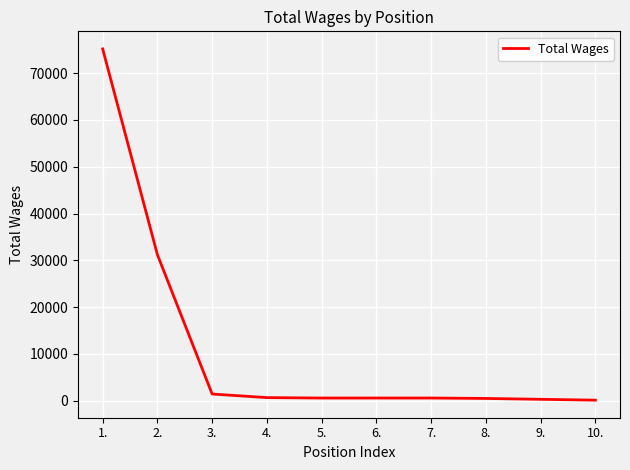

Which has a higher value, 6. or 1.?

1.